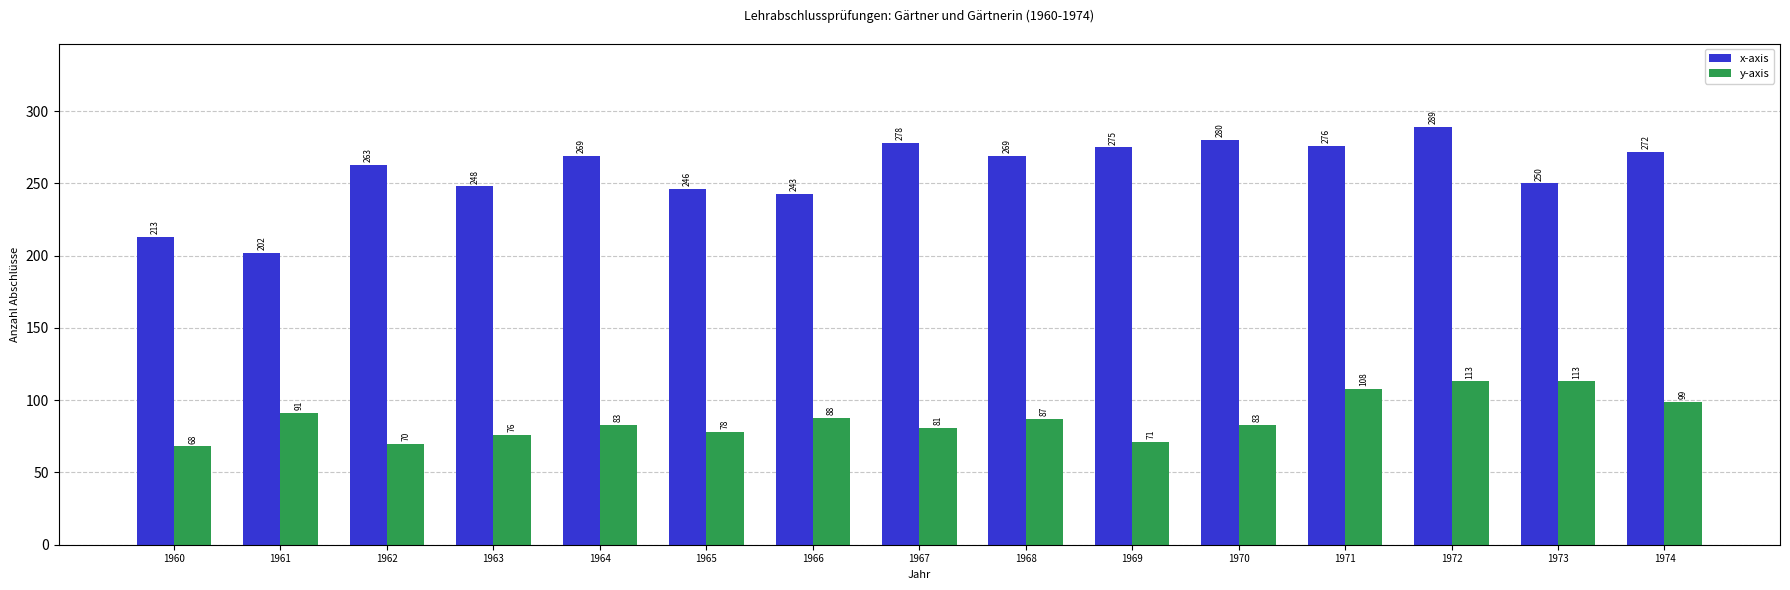

The value of y-axis at 1970 is 129. True or false?

False